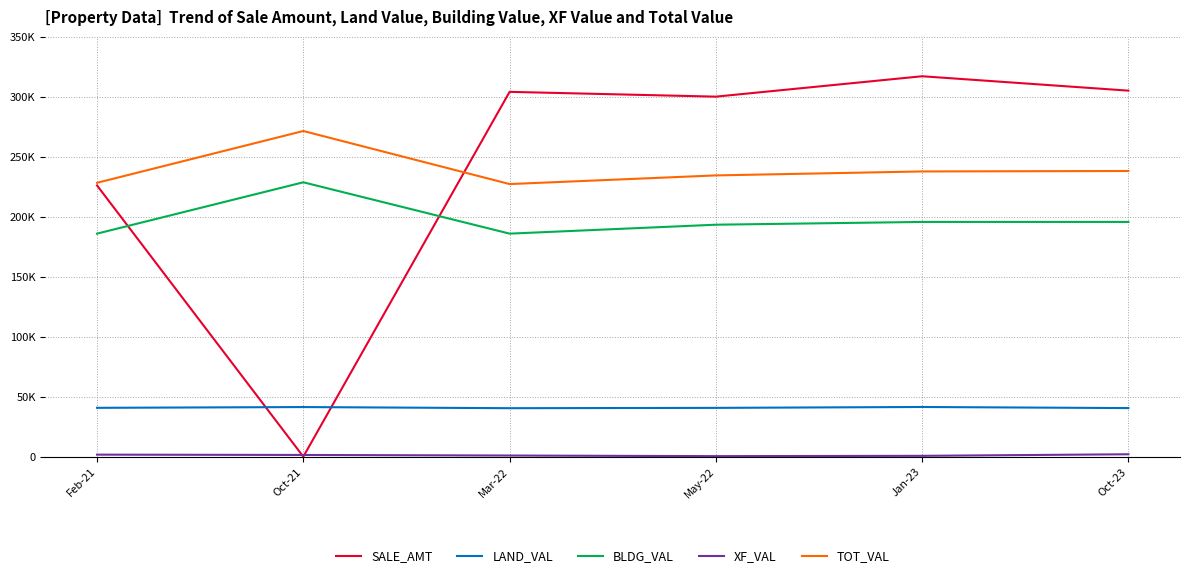

What position from the left is Mar-22?

3